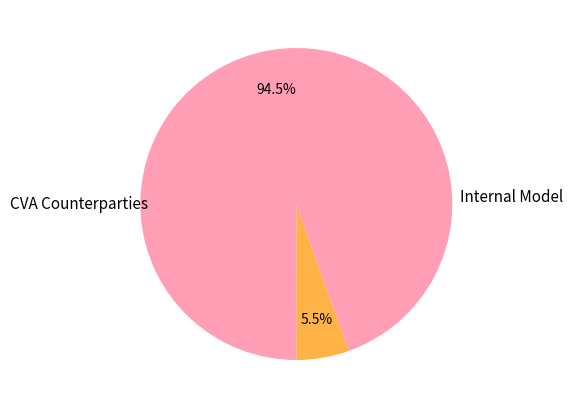

How many slices are in this pie chart?

2